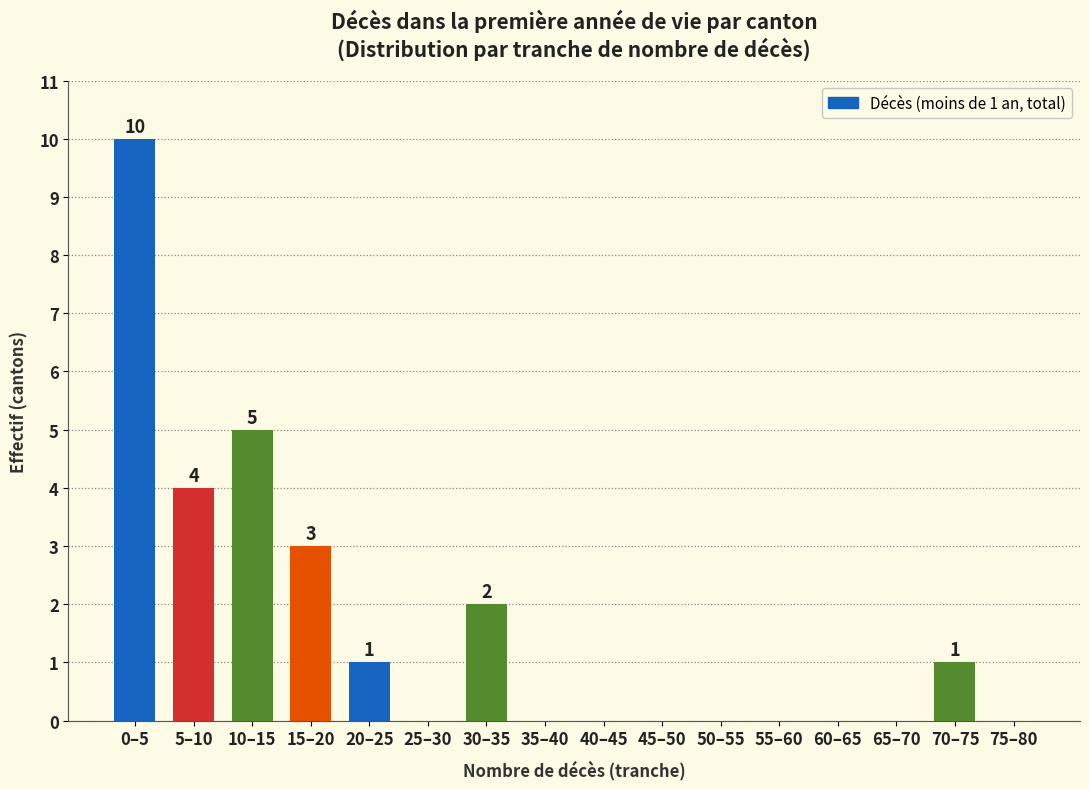

Reading left to right, list all the values displayed in this chart.

0–5=10	5–10=4	10–15=5	15–20=3	20–25=1	25–30=0	30–35=2	35–40=0	40–45=0	45–50=0	50–55=0	55–60=0	60–65=0	65–70=0	70–75=1	75–80=0